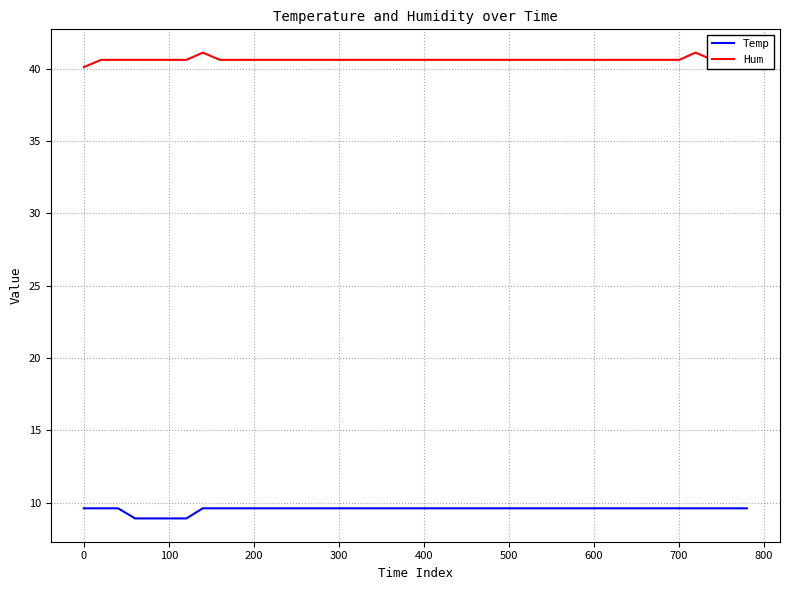

True or false: Hum and Temp cross at least once.

False